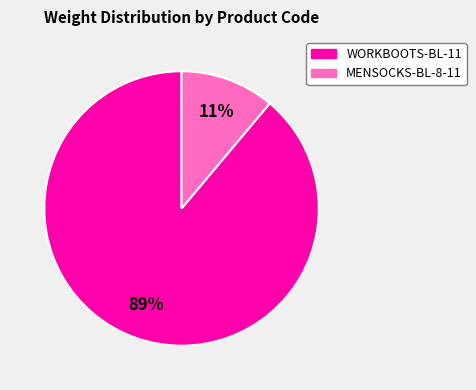

Which slice is the smallest?

MENSOCKS-BL-8-11